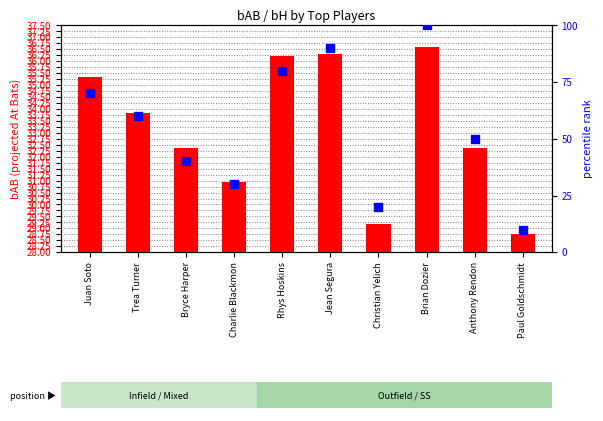

Which series has the largest total across all categories?

percentile rank within sample